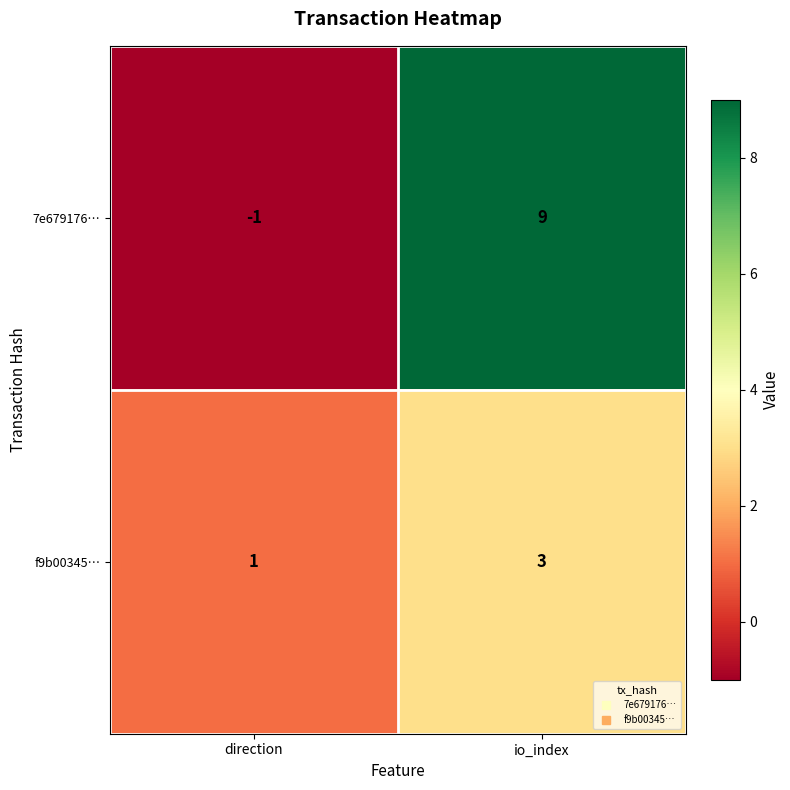

The value of f9b00345… at io_index is 1. True or false?

False